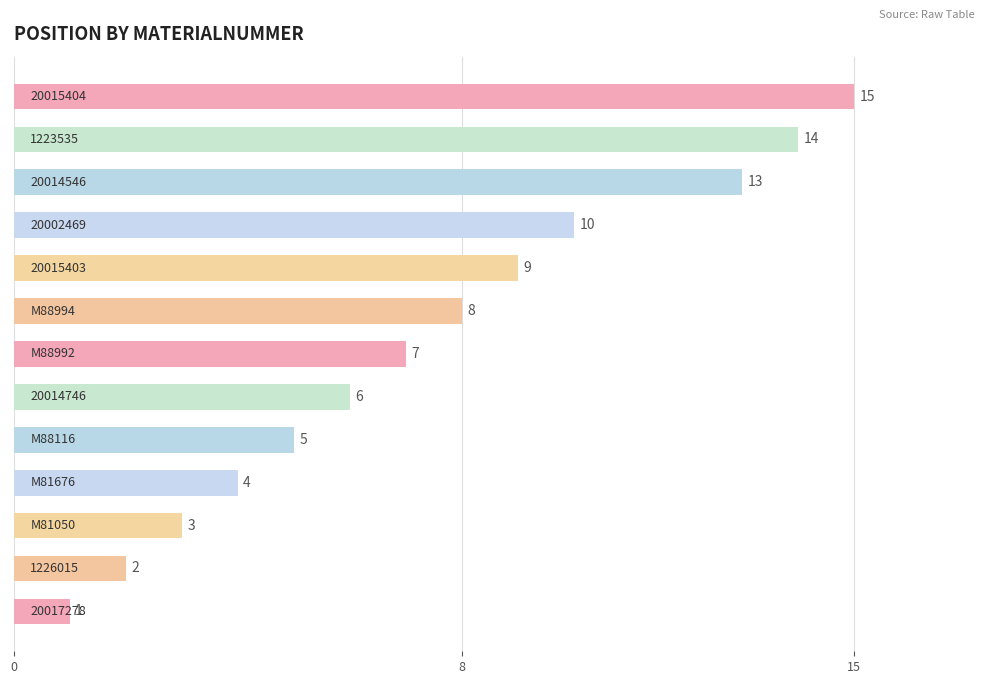

What is the maximum value shown in the chart?

15